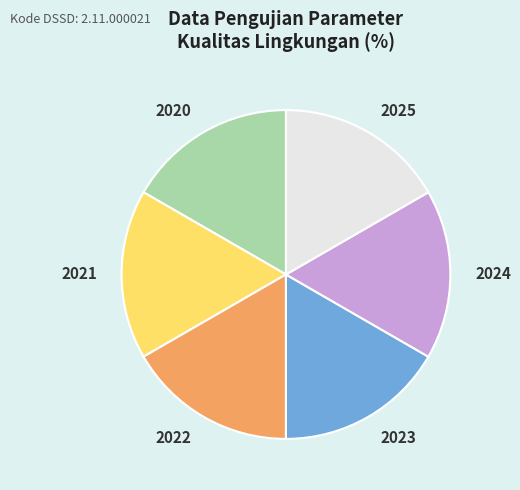

What is the ratio of the value at 2022 to the value at 2021?

1.0